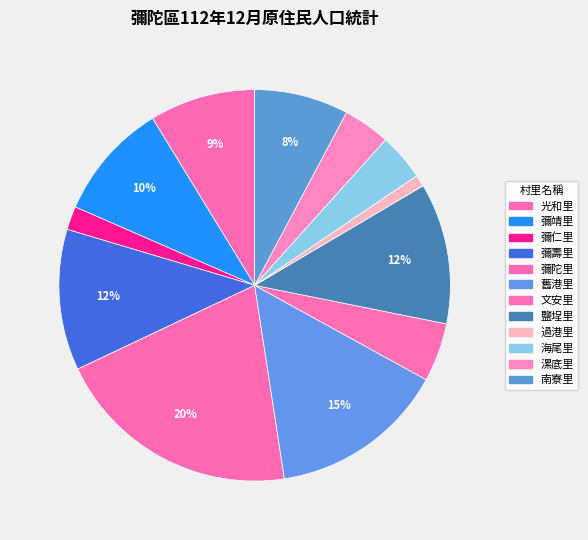

How many slices are in this pie chart?

12